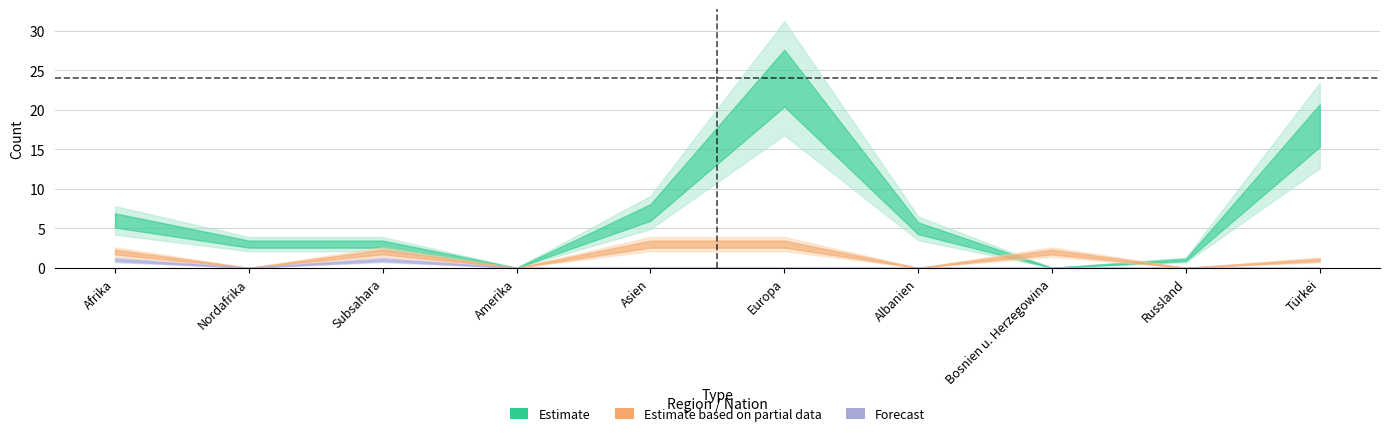

How many distinct data groups are displayed?

3